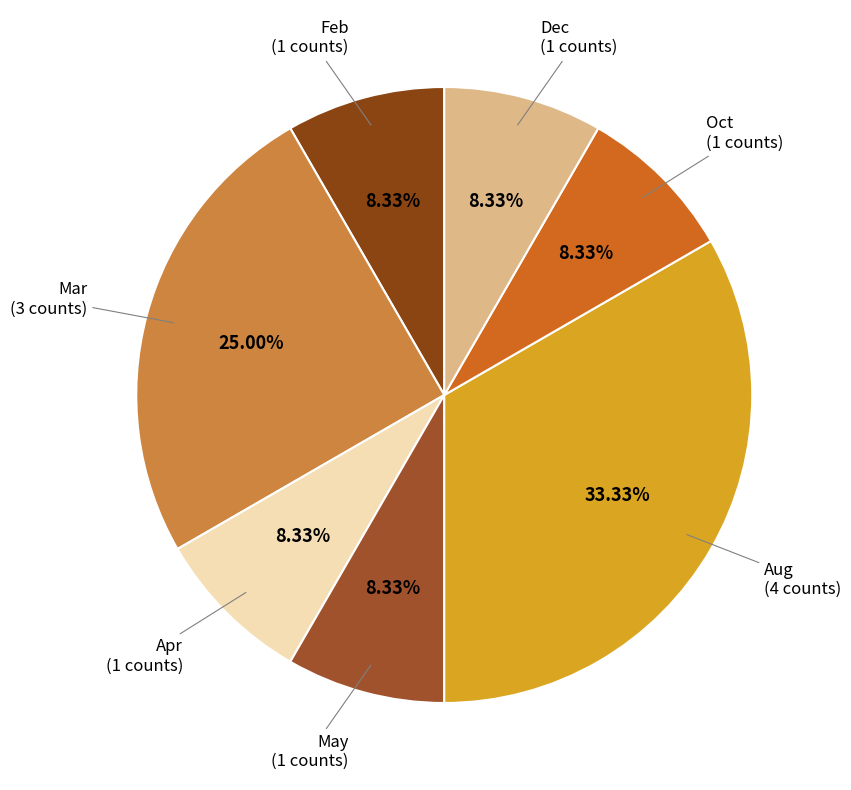

The Apr slice represents 8% of the pie. True or false?

True